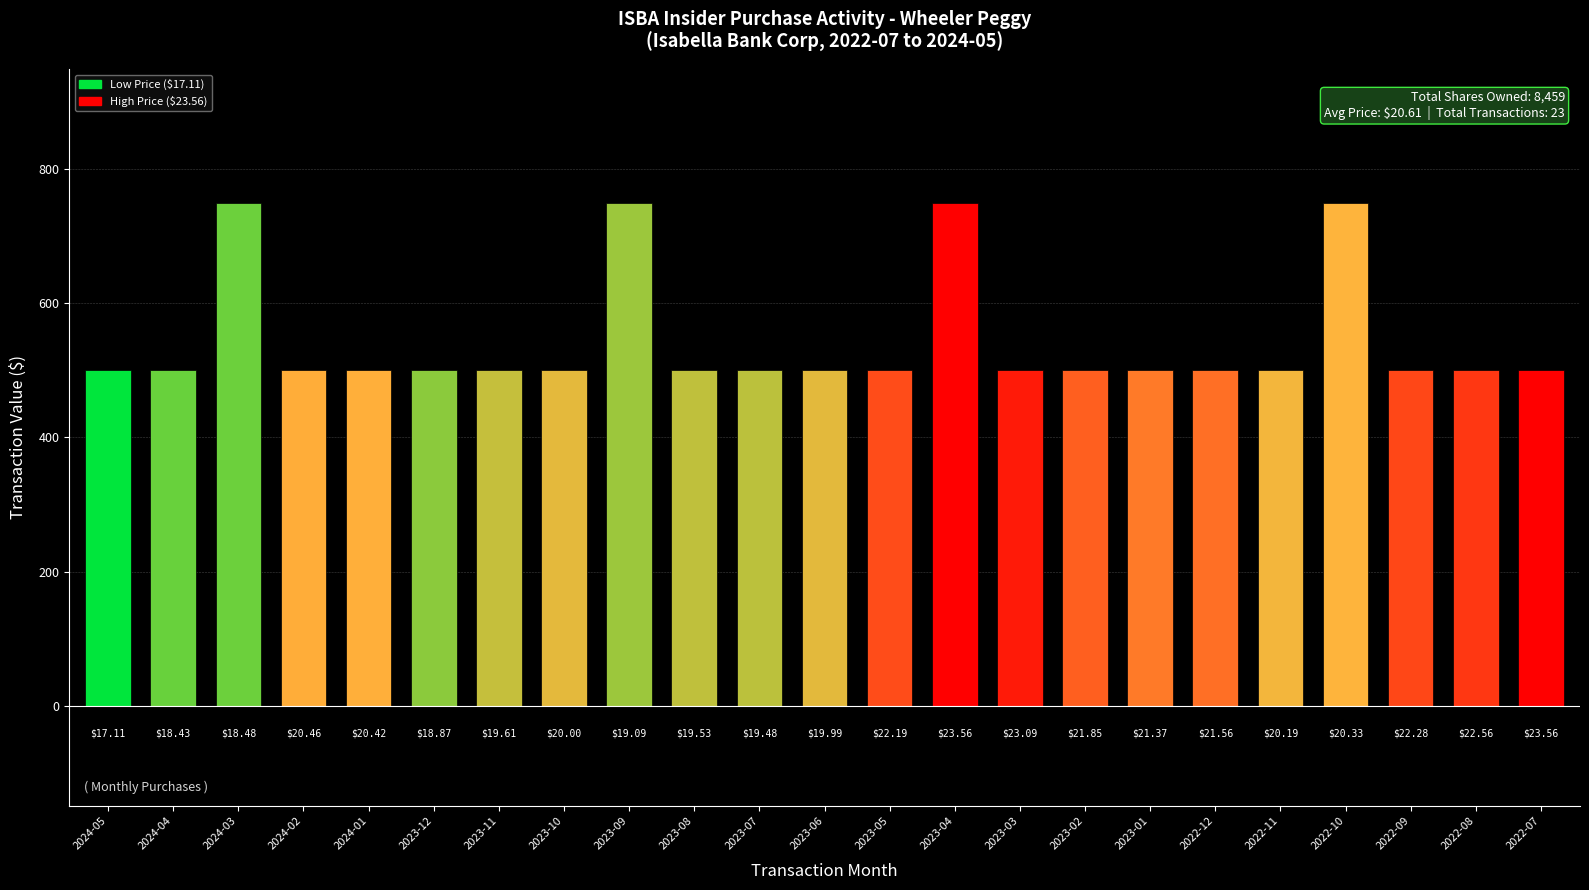

Reading left to right, what are all the values shown in this chart?

500	500	750	500	500	500	500	500	750	500	500	500	500	750	500	500	500	500	500	750	500	500	500